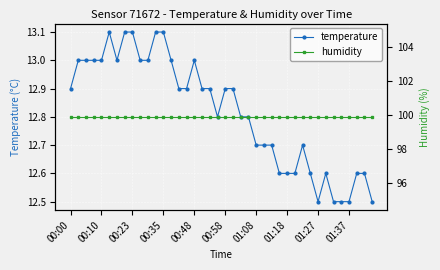

Reading left to right, transcribe all the data shown in this chart.

temperature: 12.9	13.0	13.0	13.0	13.0	13.1	13.0	13.1	13.1	13.0	13.0	13.1	13.1	13.0	12.9	12.9	13.0	12.9	12.9	12.8	12.9	12.9	12.8	12.8	12.7	12.7	12.7	12.6	12.6	12.6	12.7	12.6	12.5	12.6	12.5	12.5	12.5	12.6	12.6	12.5
humidity: 99.9	99.9	99.9	99.9	99.9	99.9	99.9	99.9	99.9	99.9	99.9	99.9	99.9	99.9	99.9	99.9	99.9	99.9	99.9	99.9	99.9	99.9	99.9	99.9	99.9	99.9	99.9	99.9	99.9	99.9	99.9	99.9	99.9	99.9	99.9	99.9	99.9	99.9	99.9	99.9